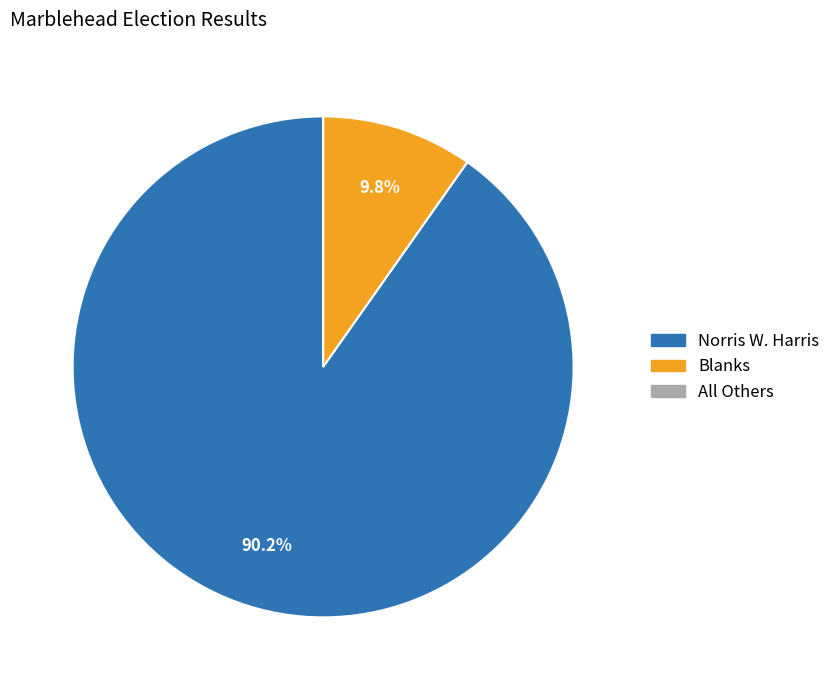

To the nearest percent, what is the average slice percentage?

33%